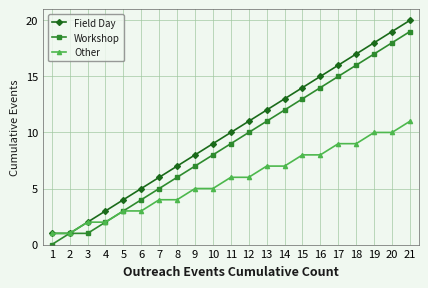

Which series has the largest total across all categories?

Field Day